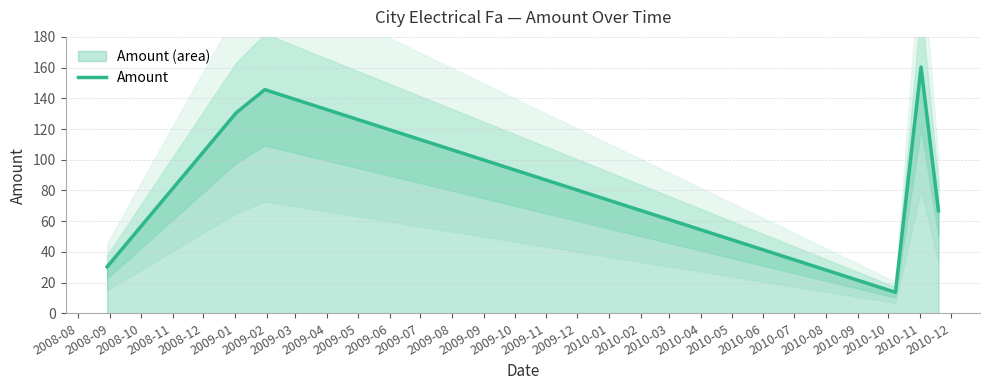

What is the value of the 4th point from the left?

13.6